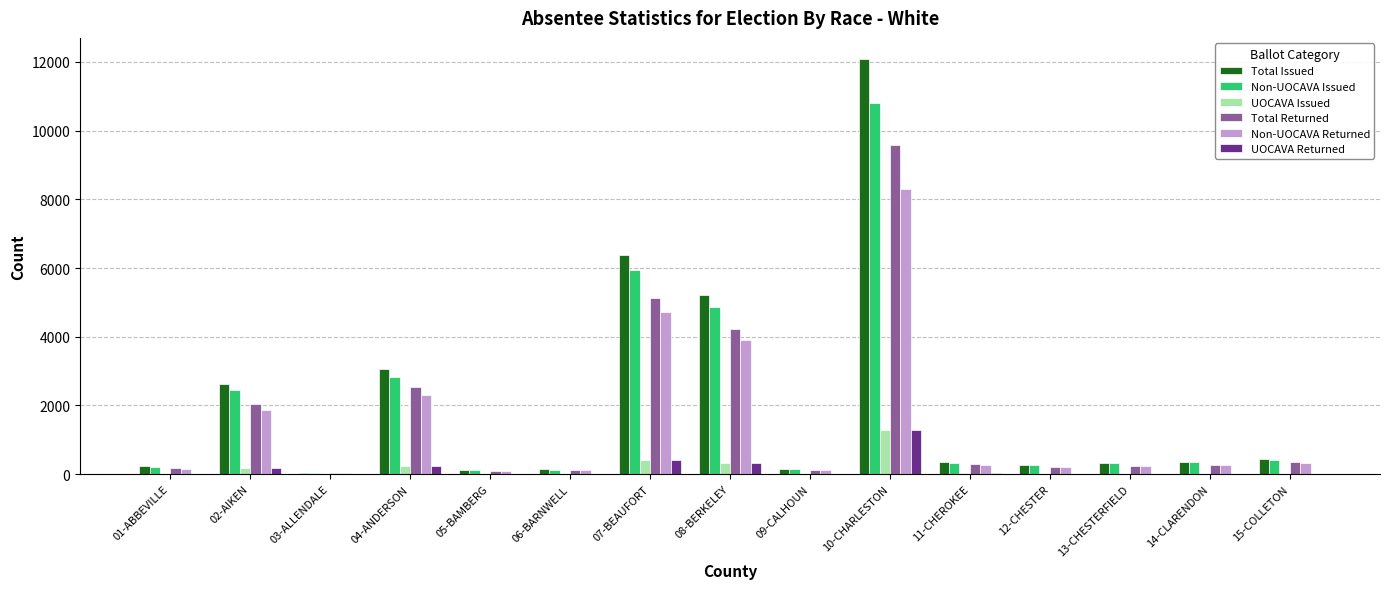

How many series are shown in this chart?

6